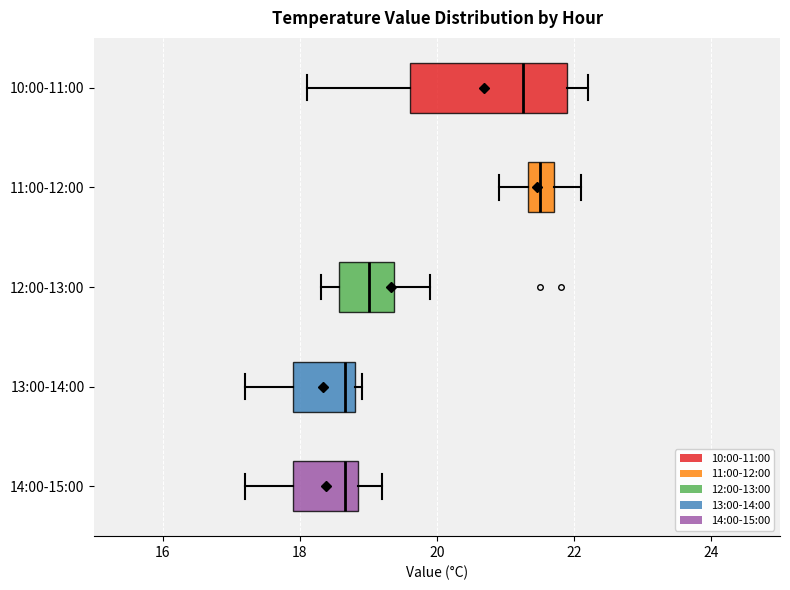

Where is the right edge of the box for 13:00-14:00 on the x-axis? The values are not printed on the chart, so give them approximately, as read against the axis.

18.8